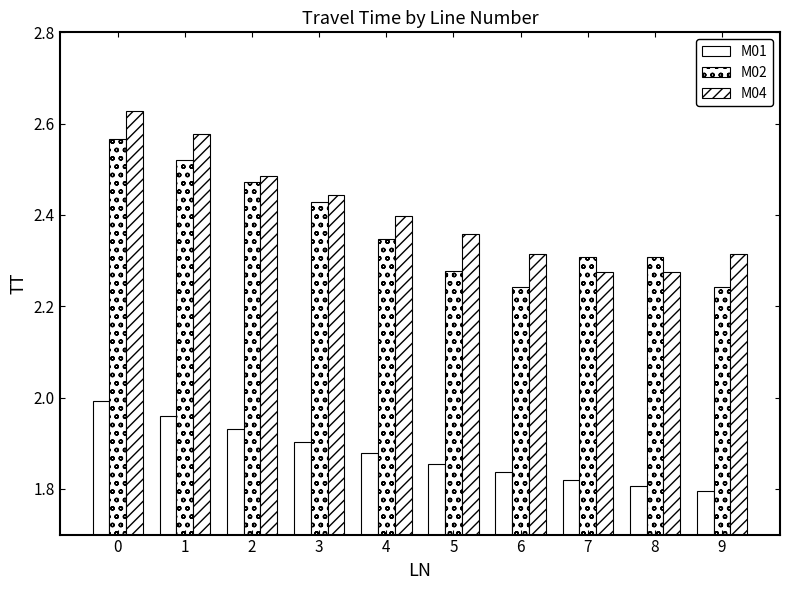

How many bars are there in each group?

3